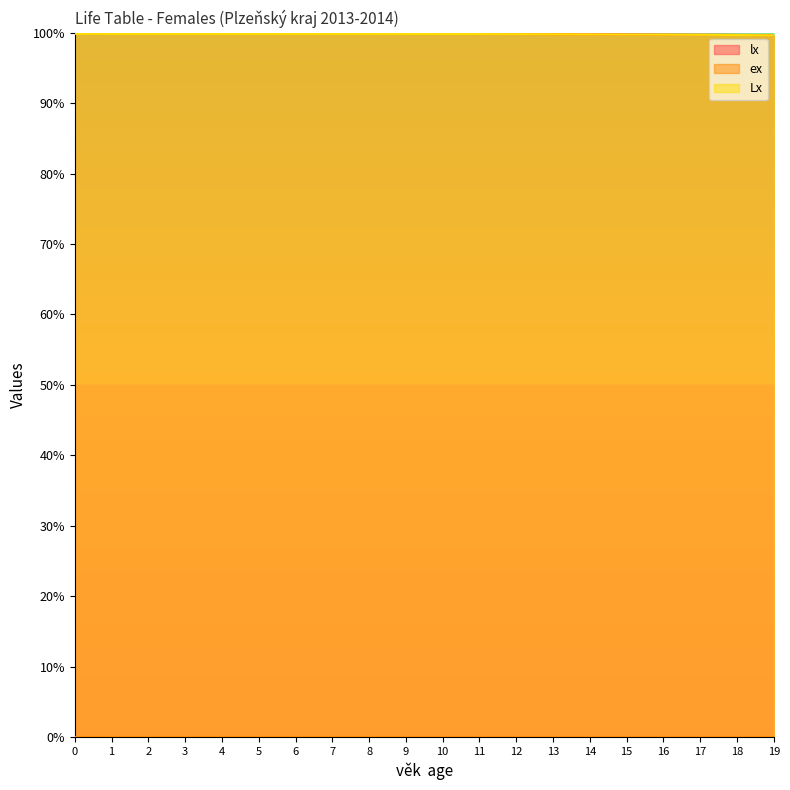

The Lx series shows 99.8 at 8. True or false?

True